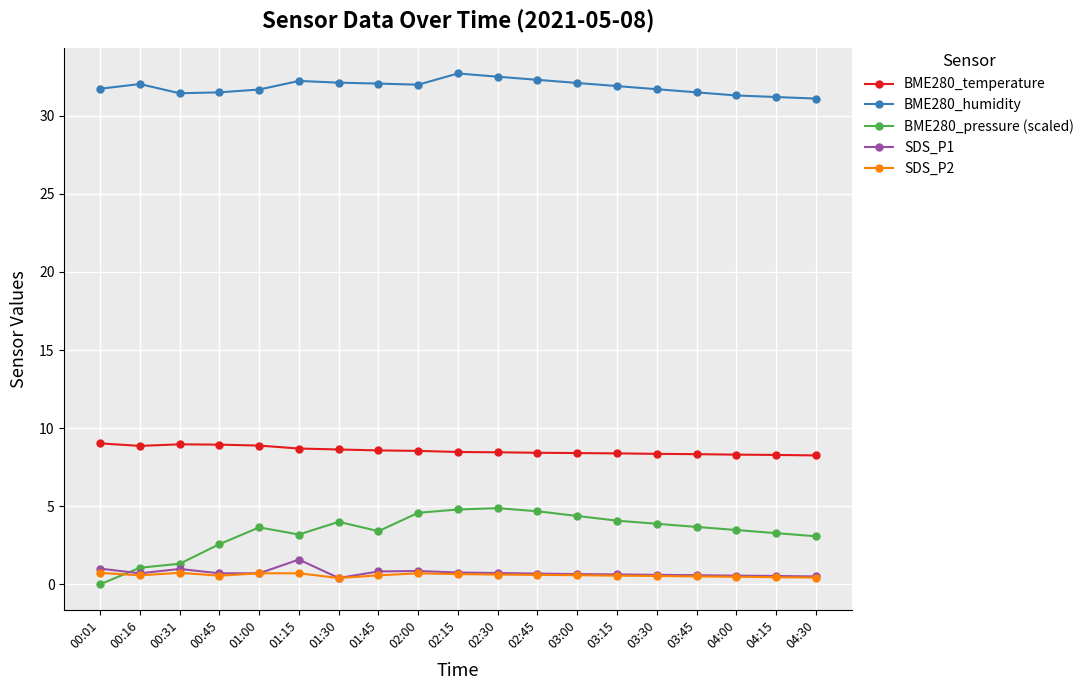

At which category does BME280_humidity reach its first local peak?

00:16